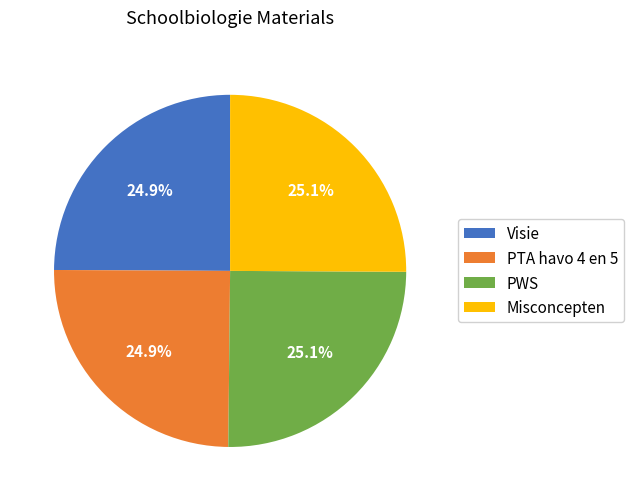

What is the total percentage of Misconcepten and PTA havo 4 en 5?

50.0%